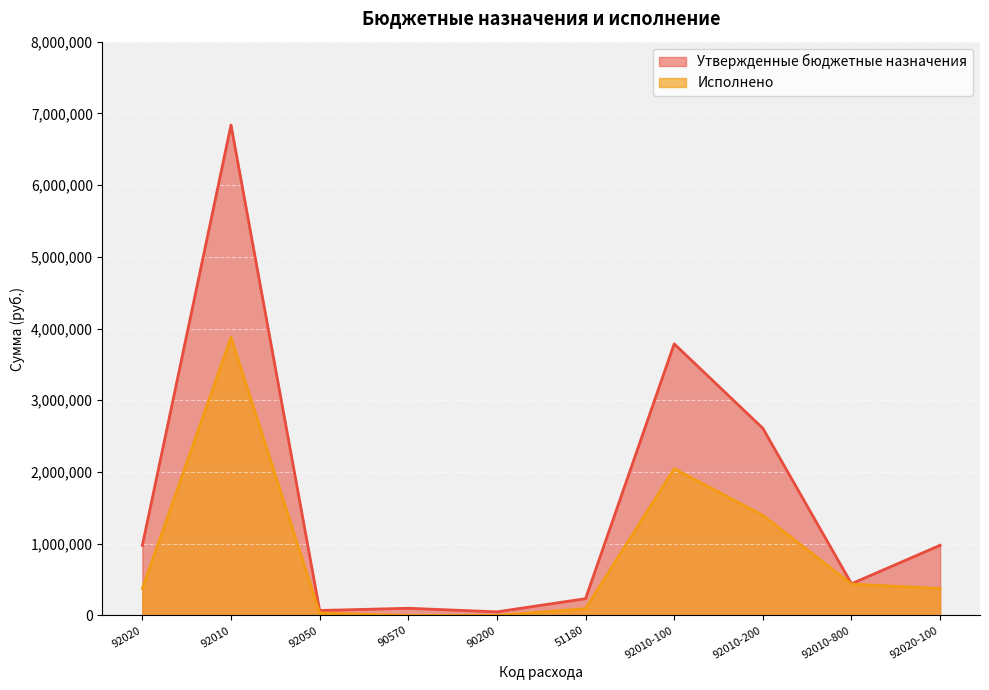

At which label does Исполнено first exceed 375392?

92020